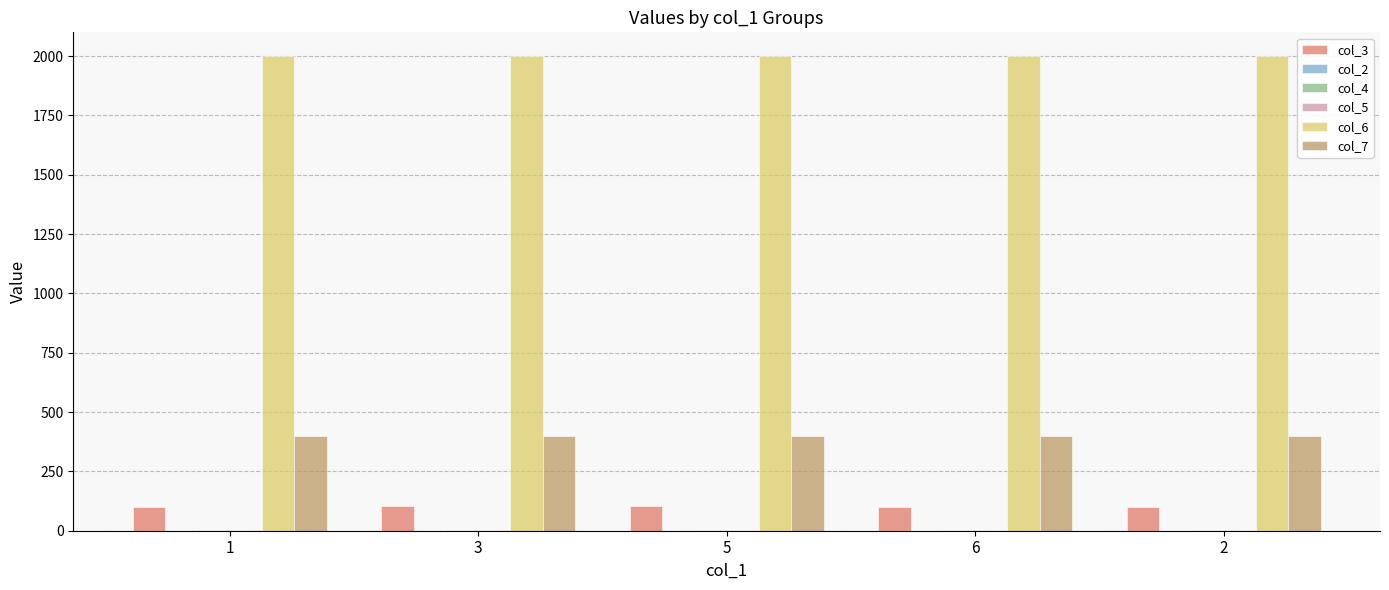

Which series has the largest total across all categories?

col_6